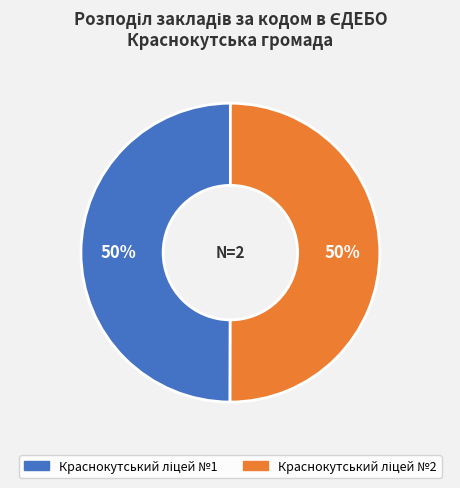

To the nearest percent, what is the average slice percentage?

50%